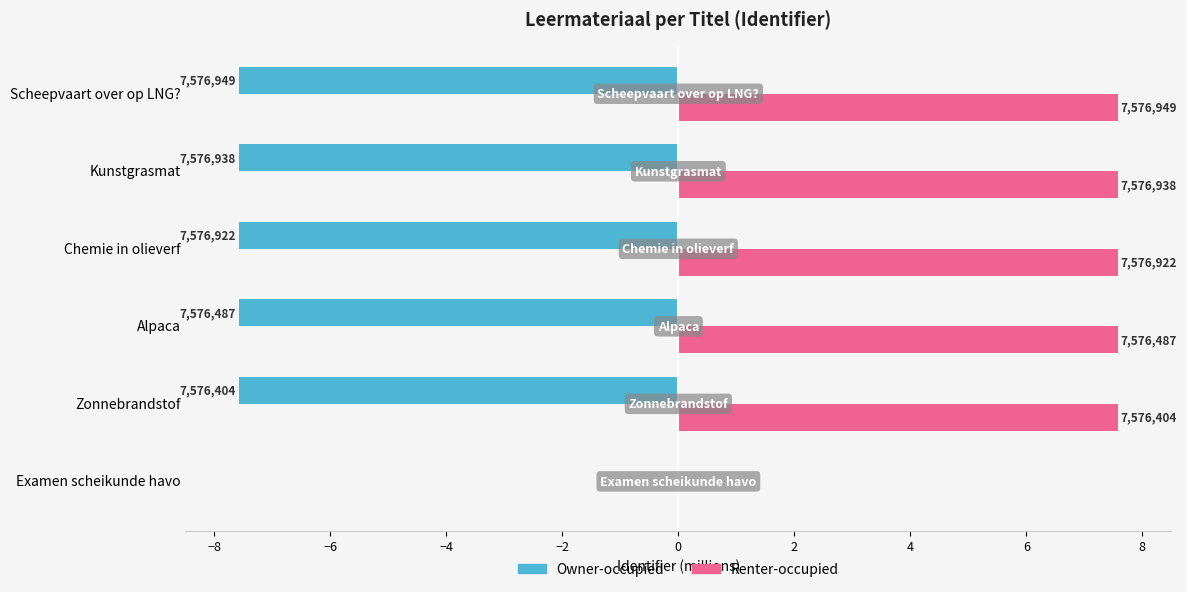

What are all the series names shown in the legend?

Owner-occupied, Renter-occupied